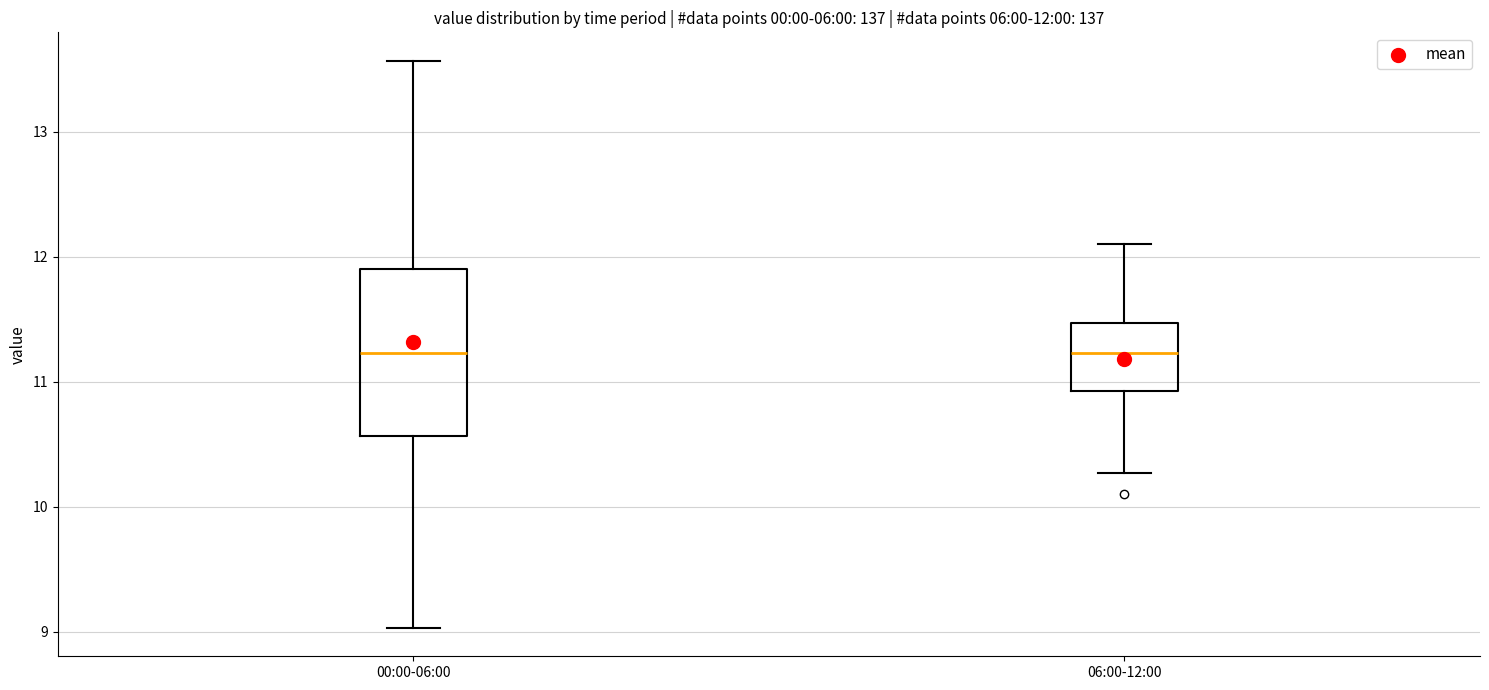

Which box is the tallest, from its lower edge to its upper edge?

00:00-06:00